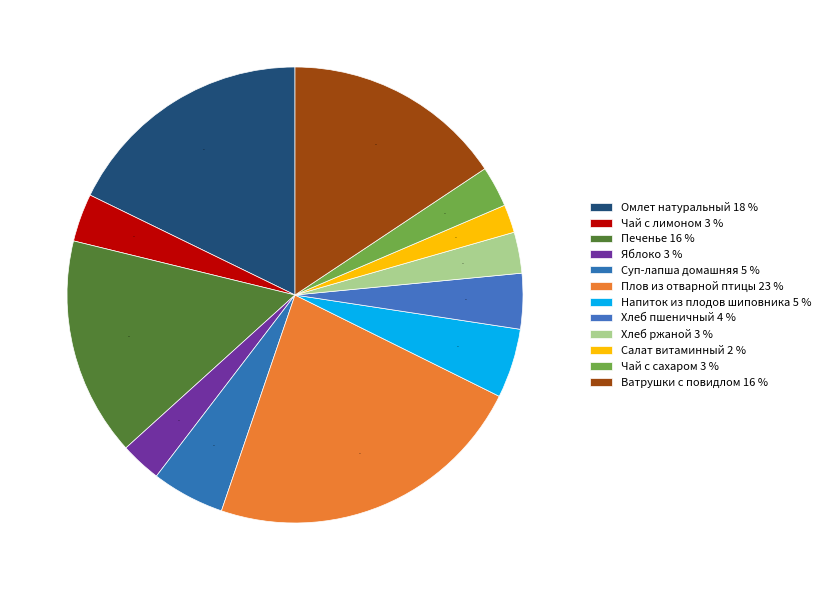

What portion of the pie excludes Ватрушки с повидлом?

84.3%